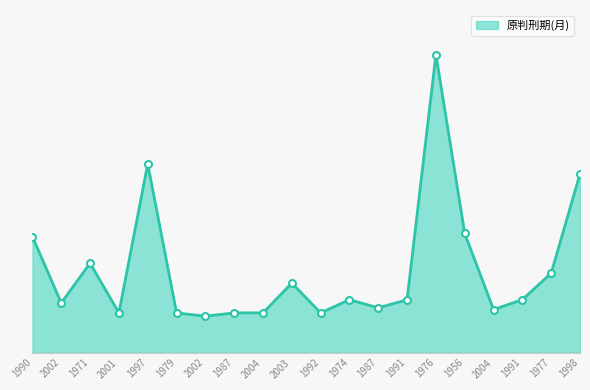

What is the difference between the maximum and minimum values?

158